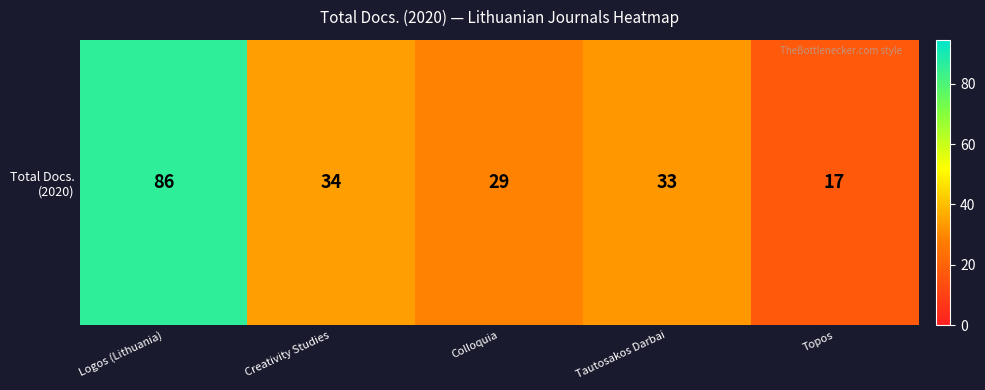

List the labels in order of value, smallest first.

Topos, Colloquia, Tautosakos Darbai, Creativity Studies, Logos (Lithuania)